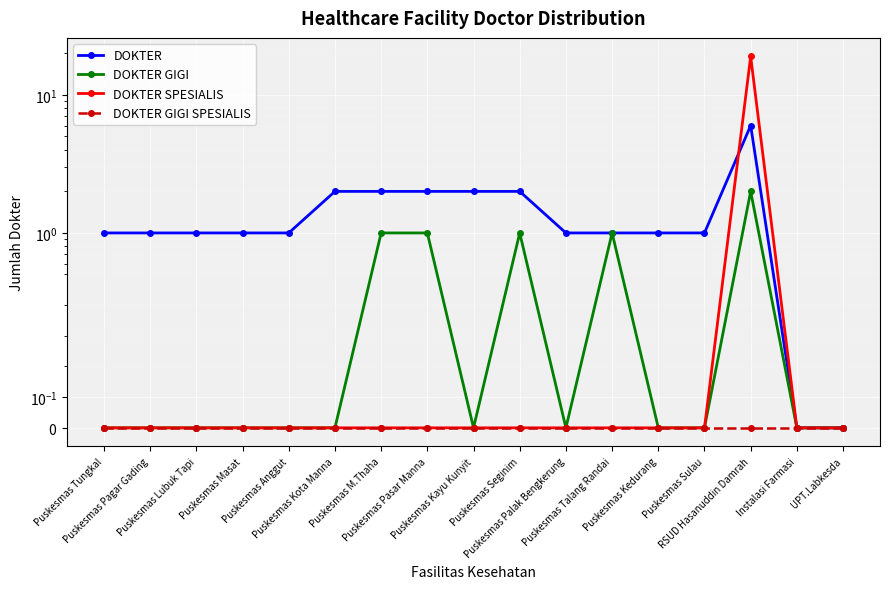

How many interior local peaks does the DOKTER series have?

1